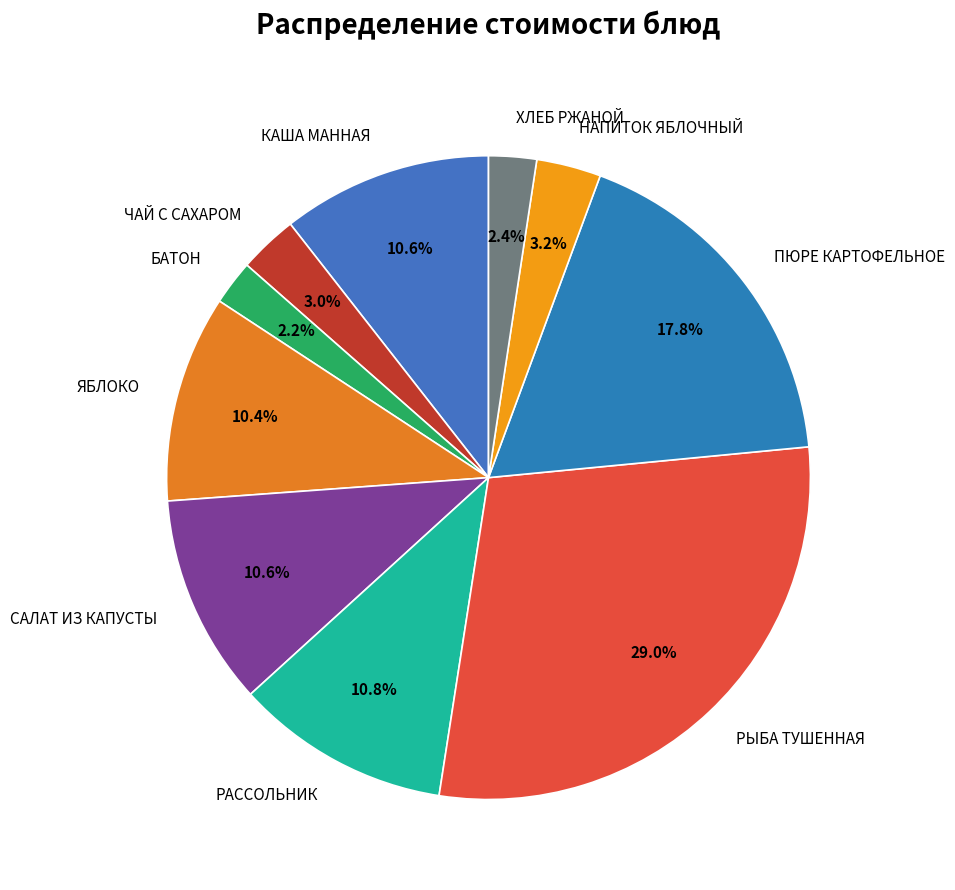

What percentage is NOT represented by ЧАЙ С САХАРОМ?

97.0%